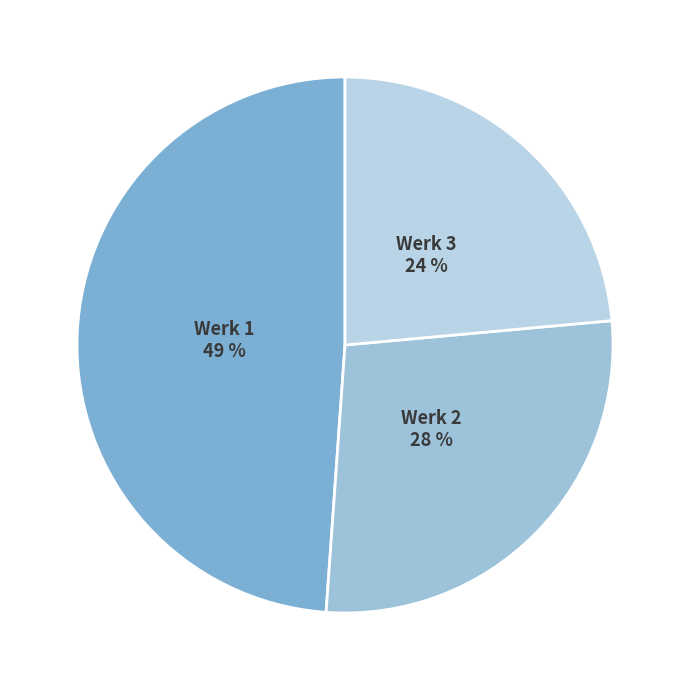

Do Werk 2 and Werk 3 together represent more than half of the pie?

Yes